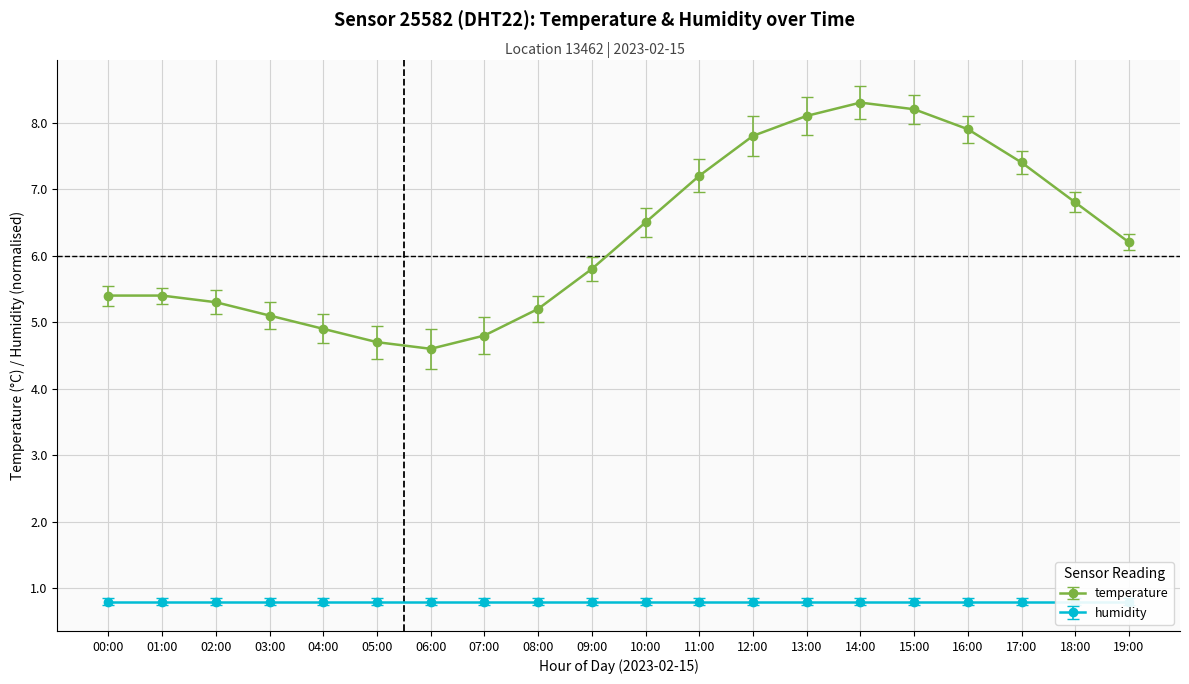

What position from the right is 12:00?

8